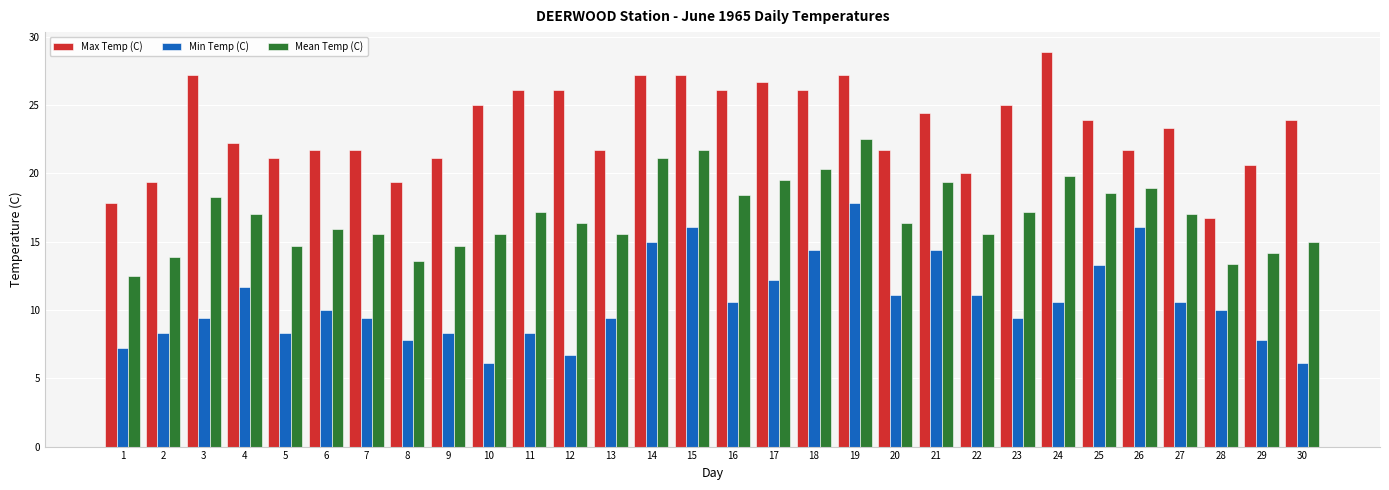

The value of Min Temp (C) at 14 is 15.0. True or false?

True